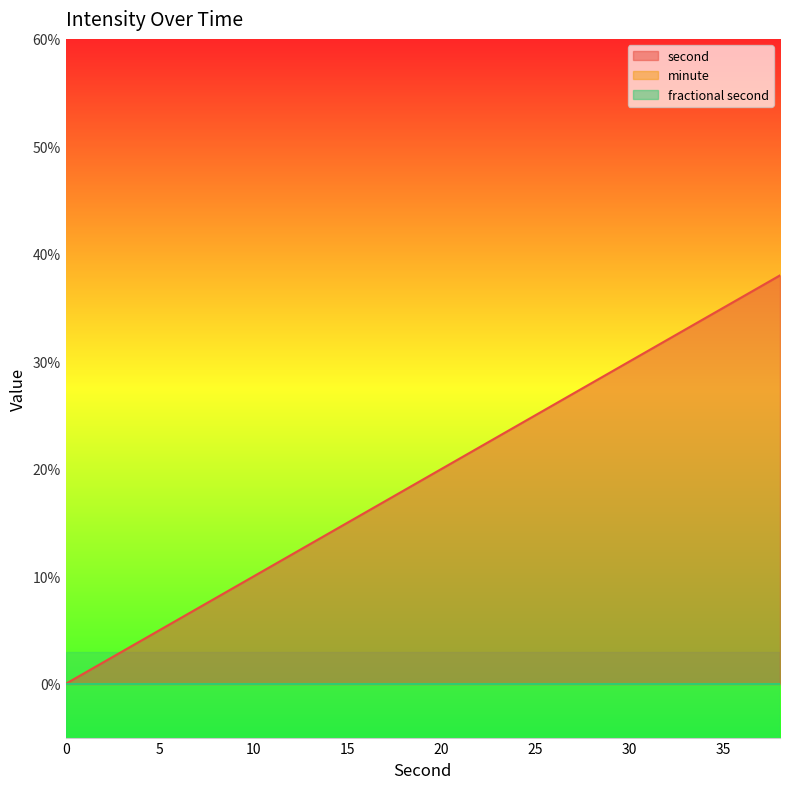

True or false: minute and second cross at least once.

False